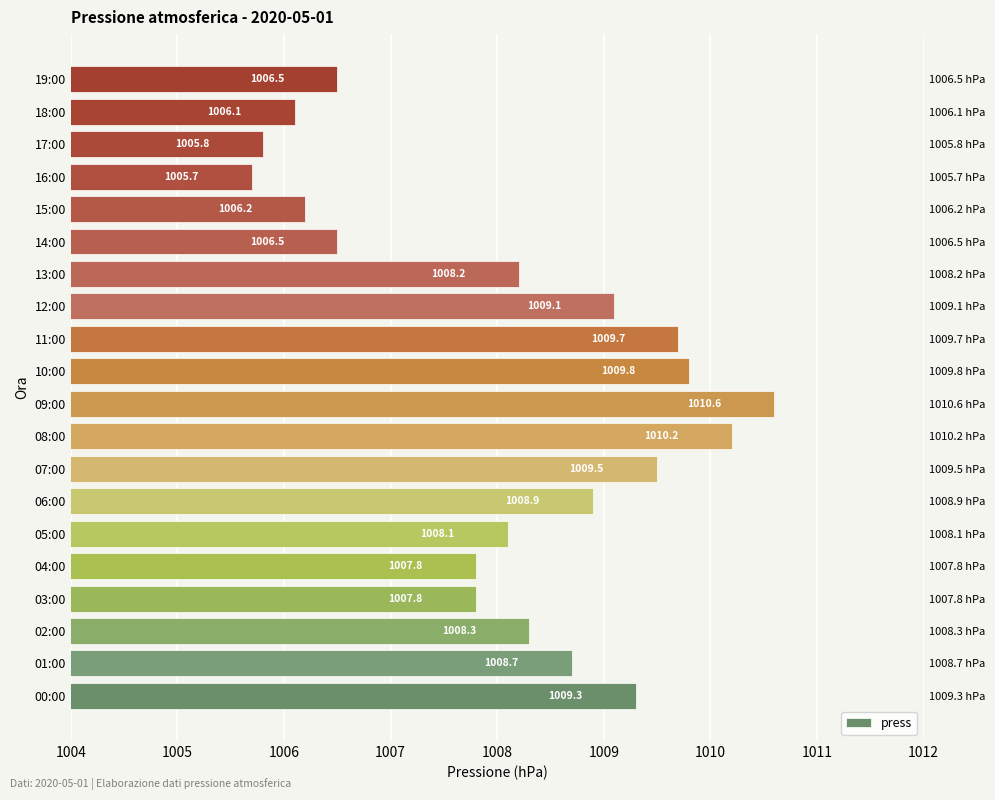

How many bars are there in total?

20